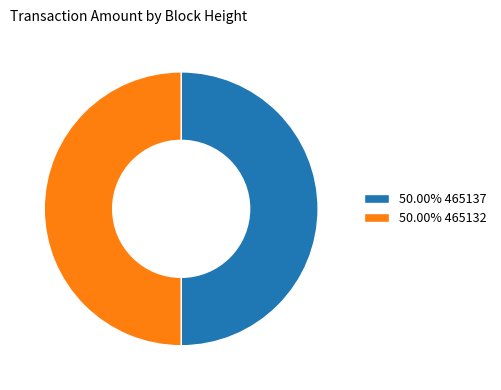

How many slices are in this pie chart?

2